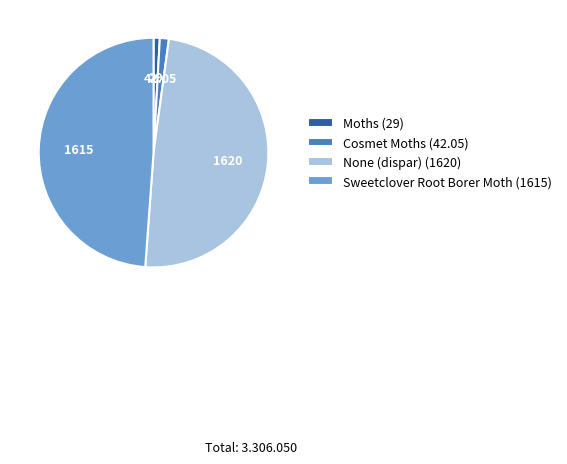

Does Moths (29) represent more than half of the total?

No